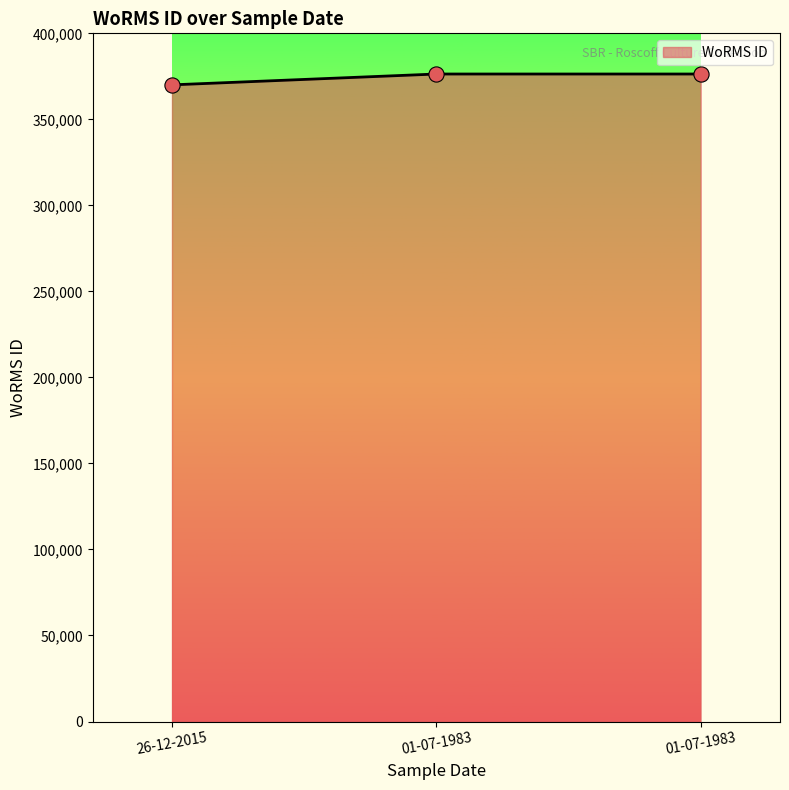

Approximately how many times larger is the value at 01-07-1983 compared to 26-12-2015?

1.0